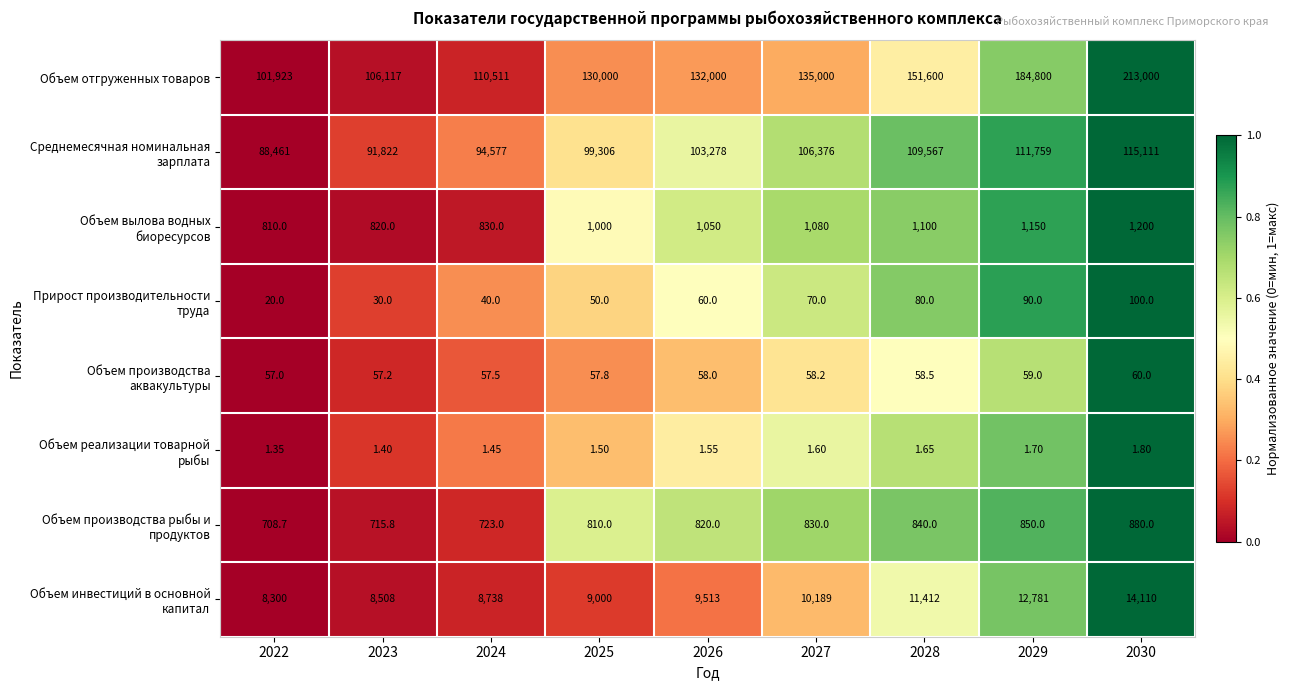

Which series has the largest range (max minus min)?

Объем отгруженных товаров